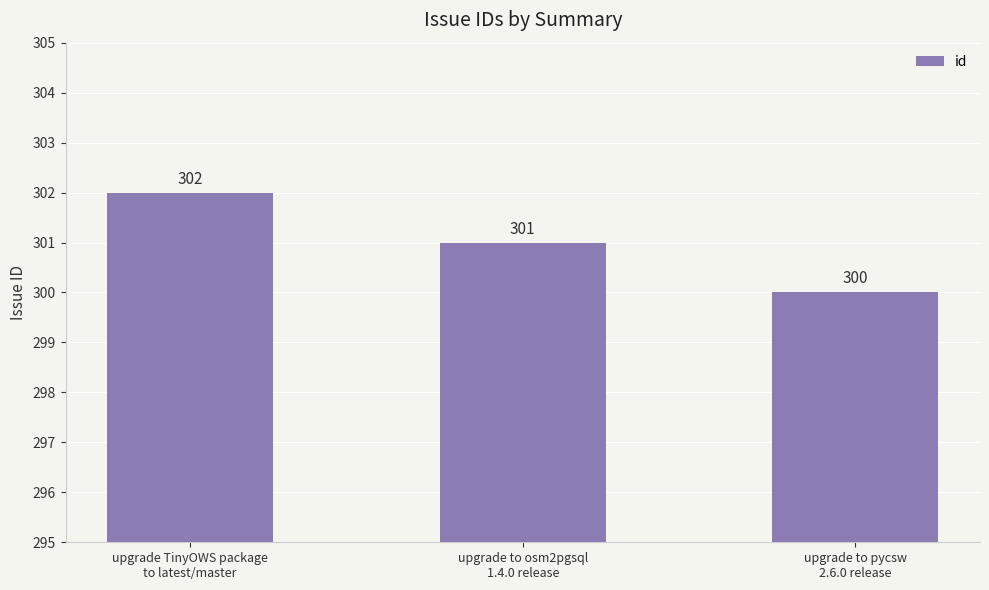

List the labels in order of value, smallest first.

upgrade to pycsw
2.6.0 release, upgrade to osm2pgsql
1.4.0 release, upgrade TinyOWS package
to latest/master